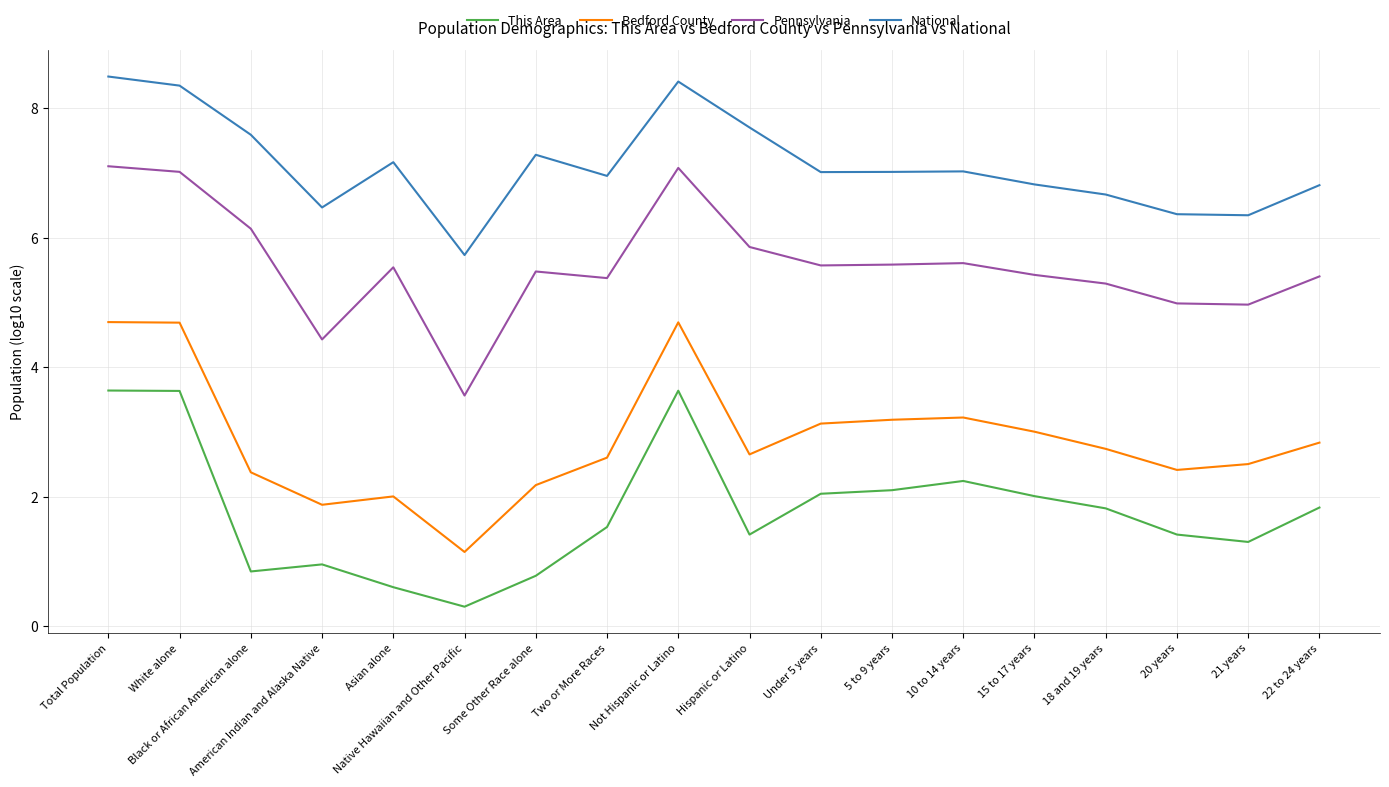

What position from the right is Two or More Races?

11